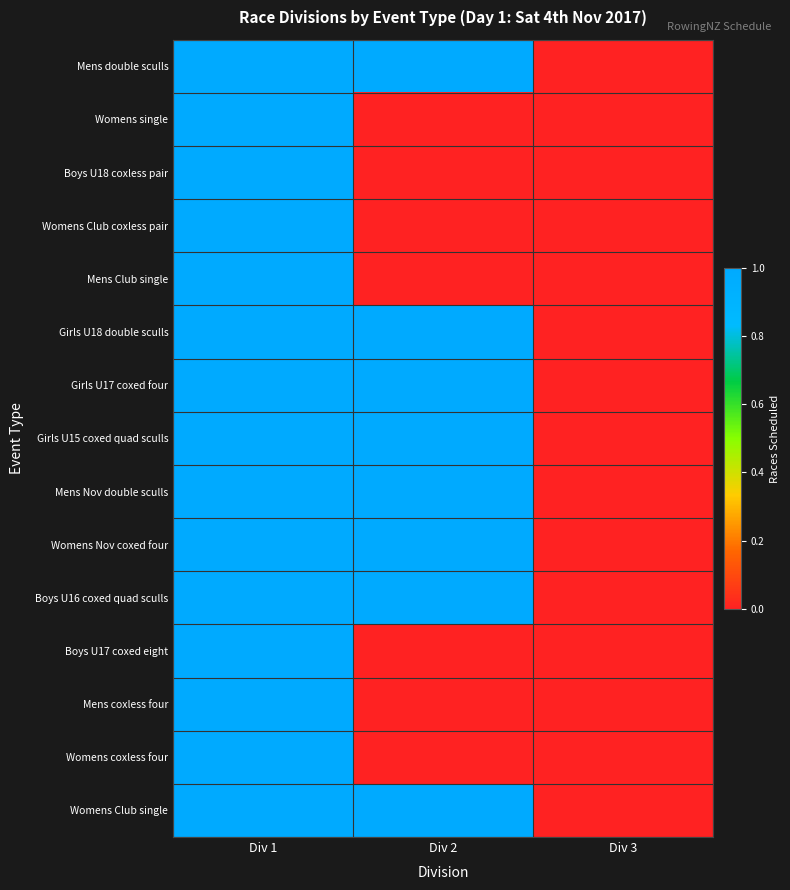

At how many categories does at least one series exceed 0?

2